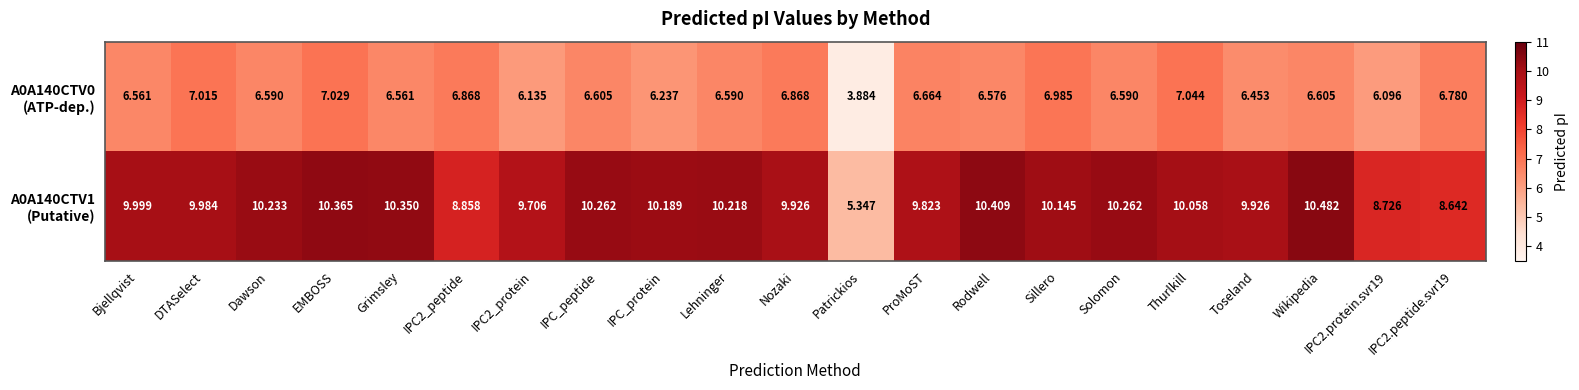

How many data points does each series have?

21